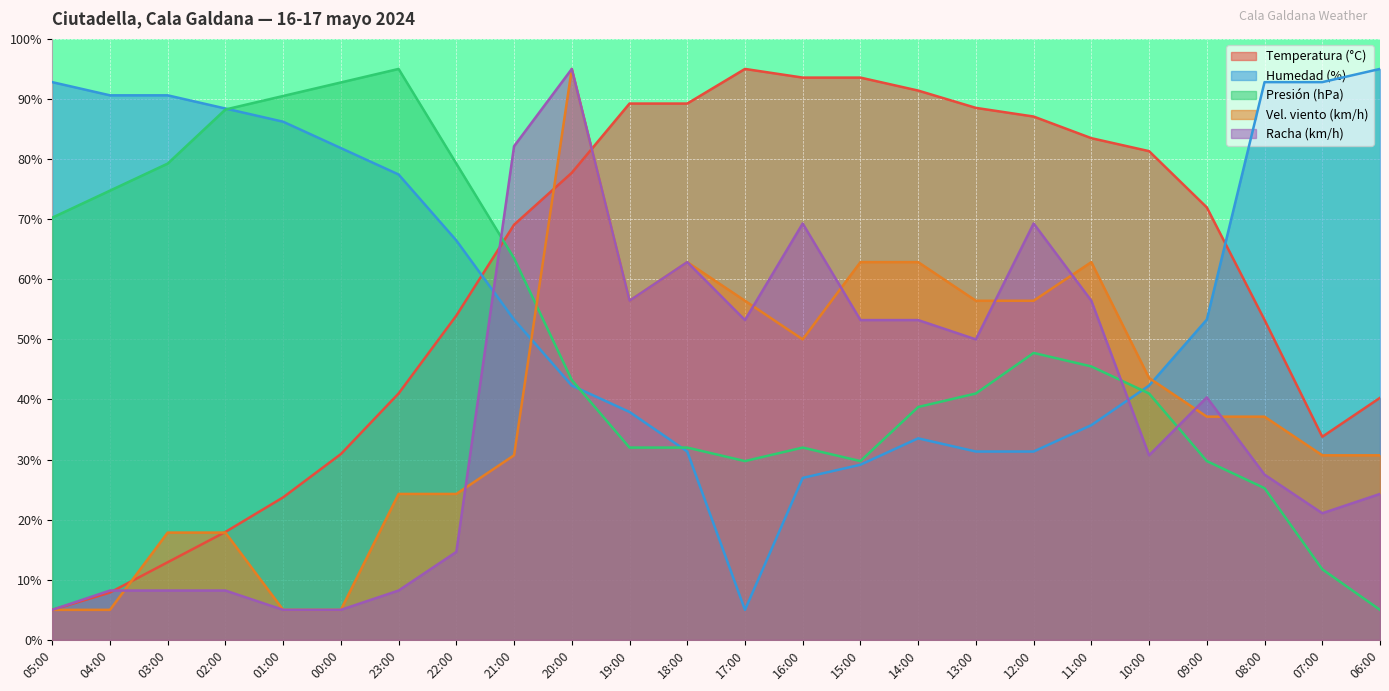

Reading left to right, transcribe all the data shown in this chart.

Temperatura (°C): 05:00=5.0	04:00=7.9	03:00=12.9	02:00=18.0	01:00=23.7	00:00=30.9	23:00=41.0	22:00=54.0	21:00=69.1	20:00=77.7	19:00=89.2	18:00=89.2	17:00=95.0	16:00=93.6	15:00=93.6	14:00=91.4	13:00=88.5	12:00=87.1	11:00=83.5	10:00=81.3	09:00=72.0	08:00=53.2	07:00=33.8	06:00=40.3
Humedad (%): 05:00=92.8	04:00=90.6	03:00=90.6	02:00=88.4	01:00=86.2	00:00=81.8	23:00=77.4	22:00=66.5	21:00=53.3	20:00=42.3	19:00=37.9	18:00=31.3	17:00=5.0	16:00=27.0	15:00=29.1	14:00=33.5	13:00=31.3	12:00=31.3	11:00=35.7	10:00=42.3	09:00=53.3	08:00=92.8	07:00=92.8	06:00=95.0
Presión (hPa): 05:00=70.3	04:00=74.8	03:00=79.3	02:00=88.3	01:00=90.5	00:00=92.8	23:00=95.0	22:00=79.3	21:00=63.5	20:00=43.3	19:00=32.0	18:00=32.0	17:00=29.8	16:00=32.0	15:00=29.8	14:00=38.8	13:00=41.0	12:00=47.8	11:00=45.5	10:00=41.0	09:00=29.8	08:00=25.3	07:00=11.8	06:00=5.0
Vel. viento (km/h): 05:00=5.0	04:00=5.0	03:00=17.9	02:00=17.9	01:00=5.0	00:00=5.0	23:00=24.3	22:00=24.3	21:00=30.7	20:00=95.0	19:00=56.4	18:00=62.9	17:00=56.4	16:00=50.0	15:00=62.9	14:00=62.9	13:00=56.4	12:00=56.4	11:00=62.9	10:00=43.6	09:00=37.1	08:00=37.1	07:00=30.7	06:00=30.7
Racha (km/h): 05:00=5.0	04:00=8.2	03:00=8.2	02:00=8.2	01:00=5.0	00:00=5.0	23:00=8.2	22:00=14.6	21:00=82.1	20:00=95.0	19:00=56.4	18:00=62.9	17:00=53.2	16:00=69.3	15:00=53.2	14:00=53.2	13:00=50.0	12:00=69.3	11:00=56.4	10:00=30.7	09:00=40.4	08:00=27.5	07:00=21.1	06:00=24.3